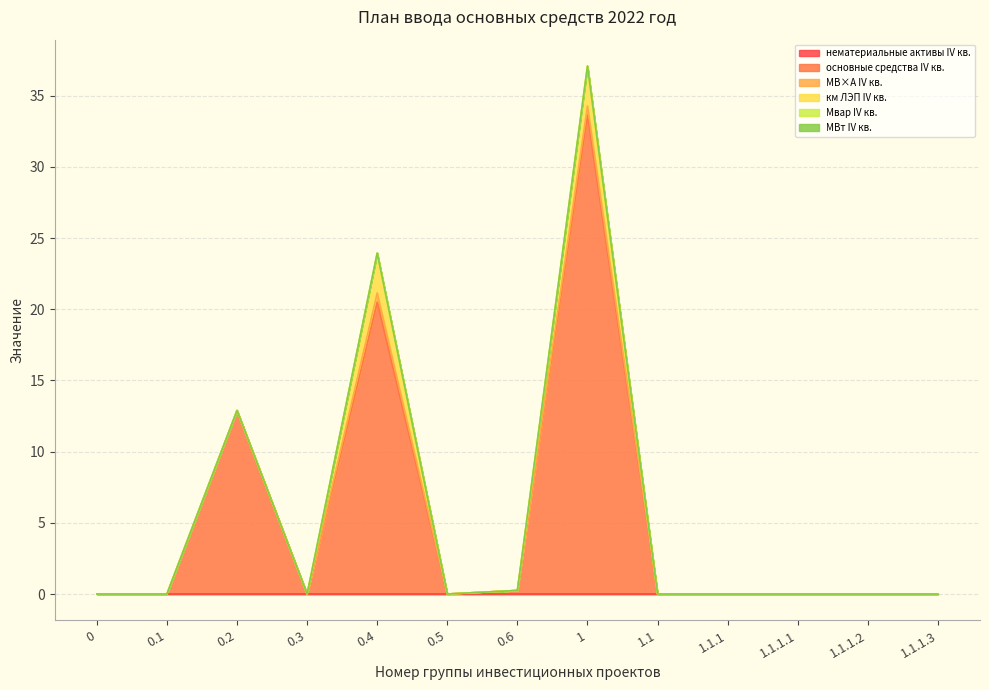

List the series in order of their peak value, highest first.

основные средства IV кв., км ЛЭП IV кв., МВ×А IV кв., нематериальные активы IV кв., Mвар IV кв., МВт IV кв.